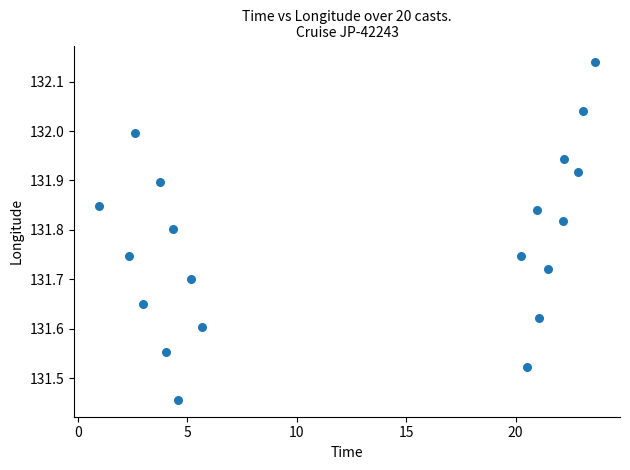

What is the range of X values (max minus min)?

22.7